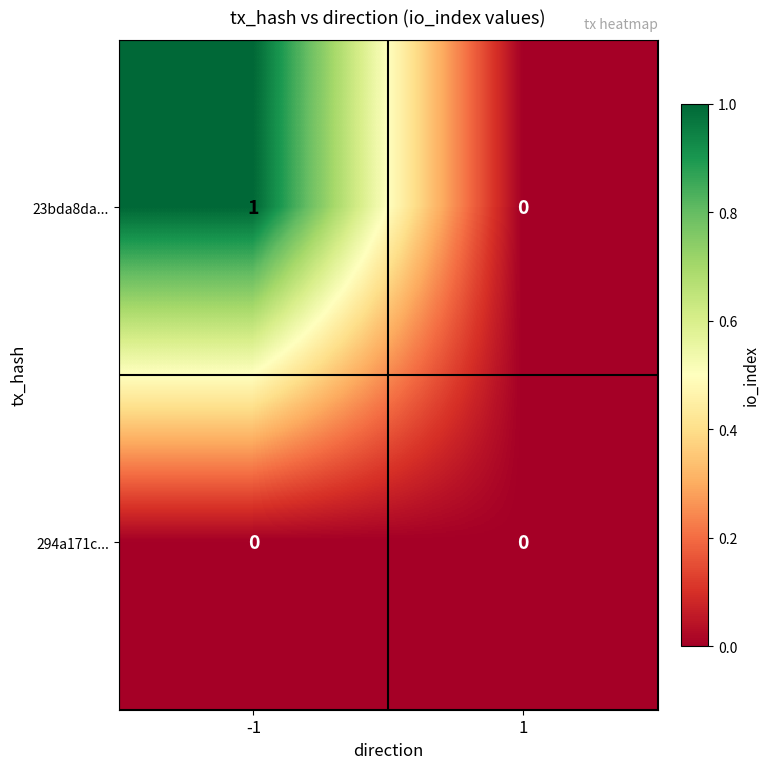

Is the value of 23bda8da... at -1 greater than the value of 294a171c... at -1?

Yes